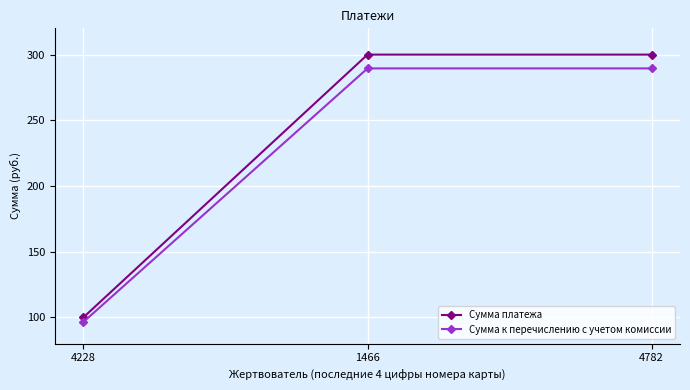

What is the label of the 2nd point from the left?

1466